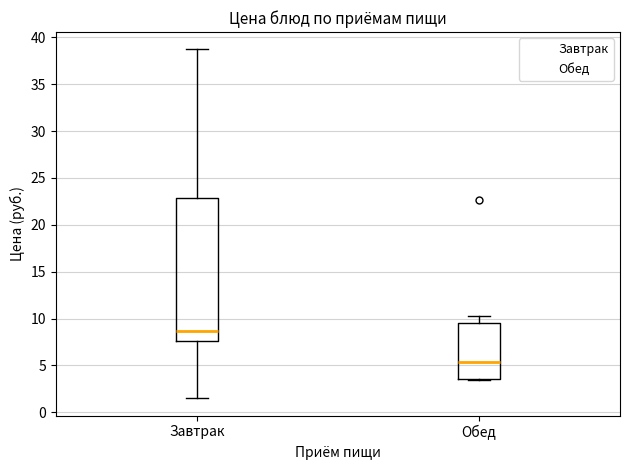

Comparing the boxes themselves (not the whiskers), which one is the tallest?

Завтрак